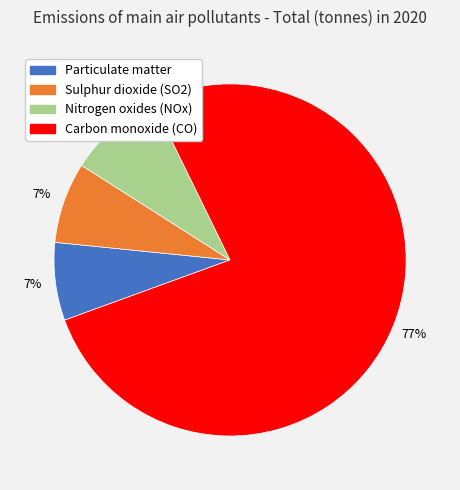

True or false: Nitrogen oxides (NOx) accounts for 9% of the total.

True